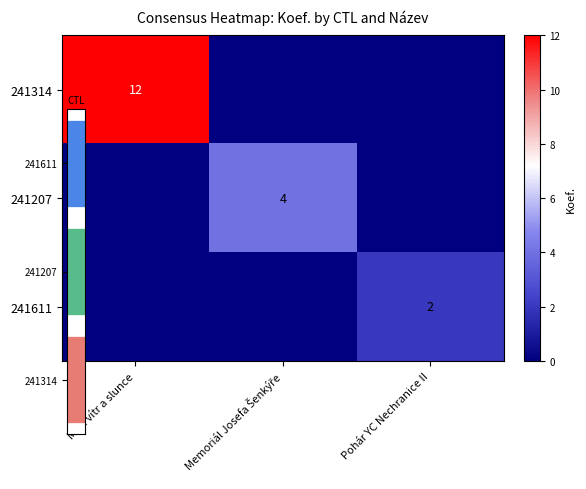

List the series in order of their overall mean, lowest first.

241611, 241207, 241314